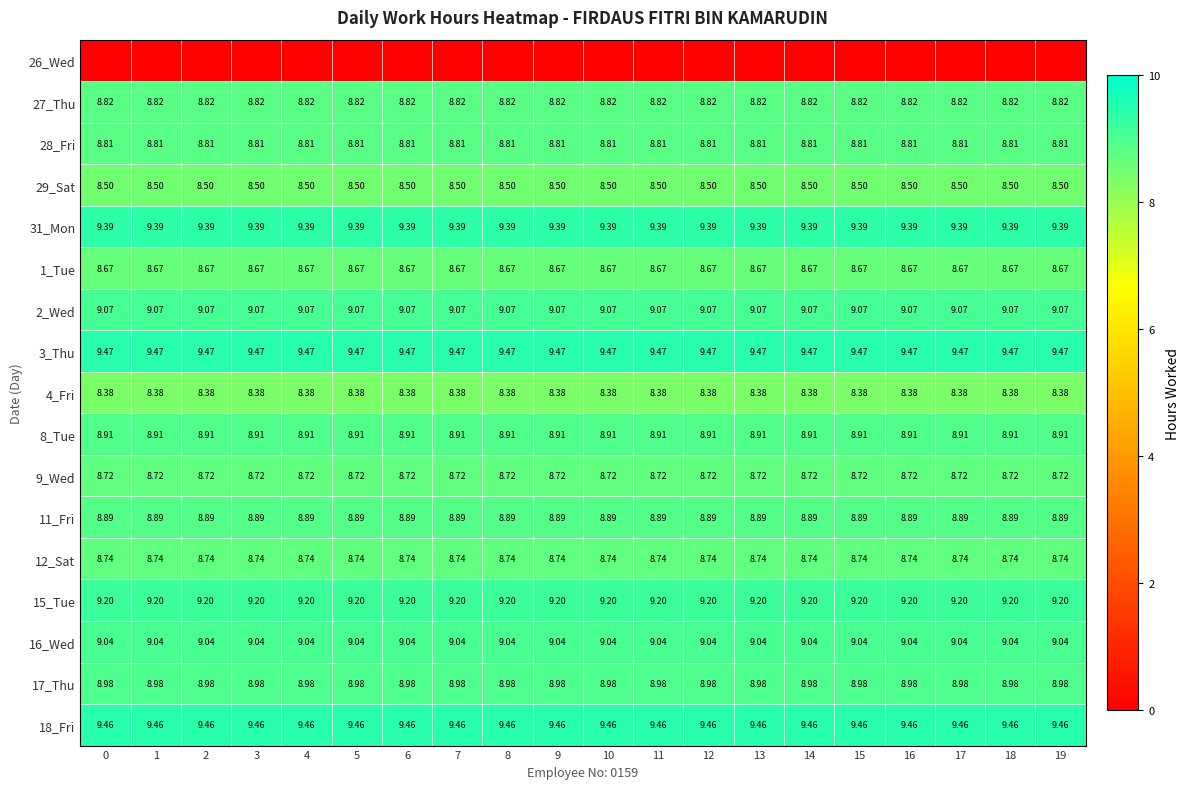

Is the value of 18_Fri at 0 greater than the value of 9_Wed at 13?

Yes